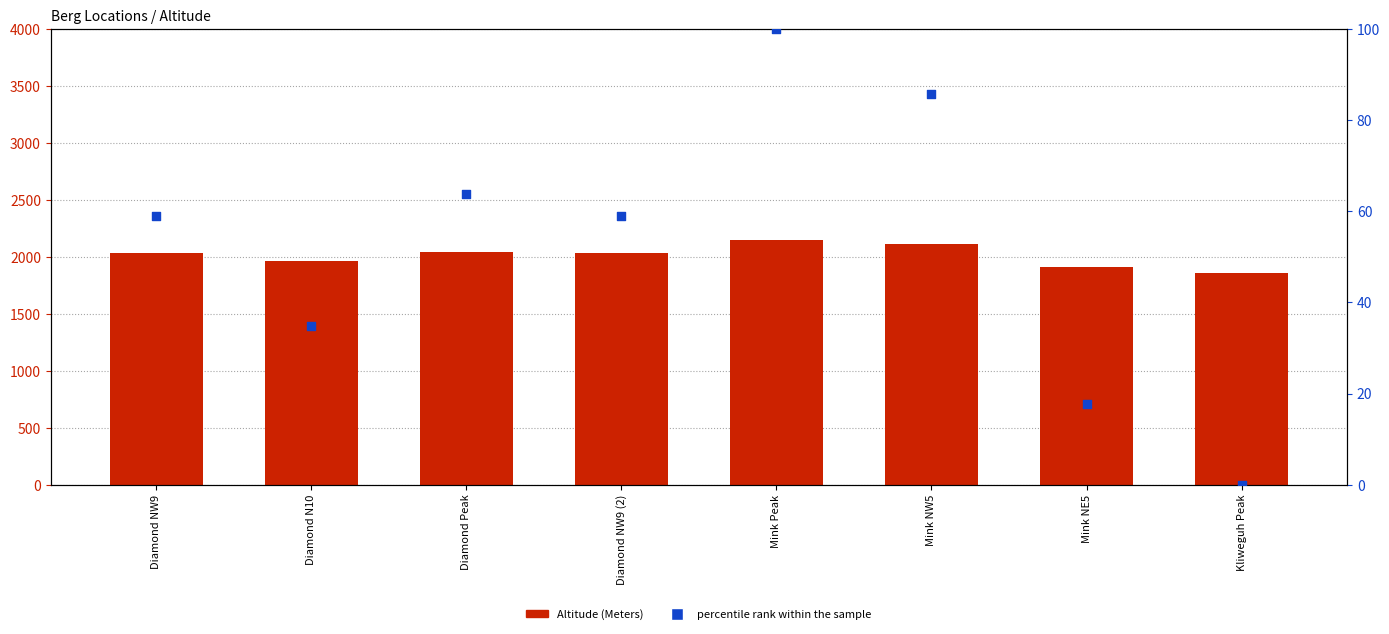

At how many categories does at least one series exceed 454?

8